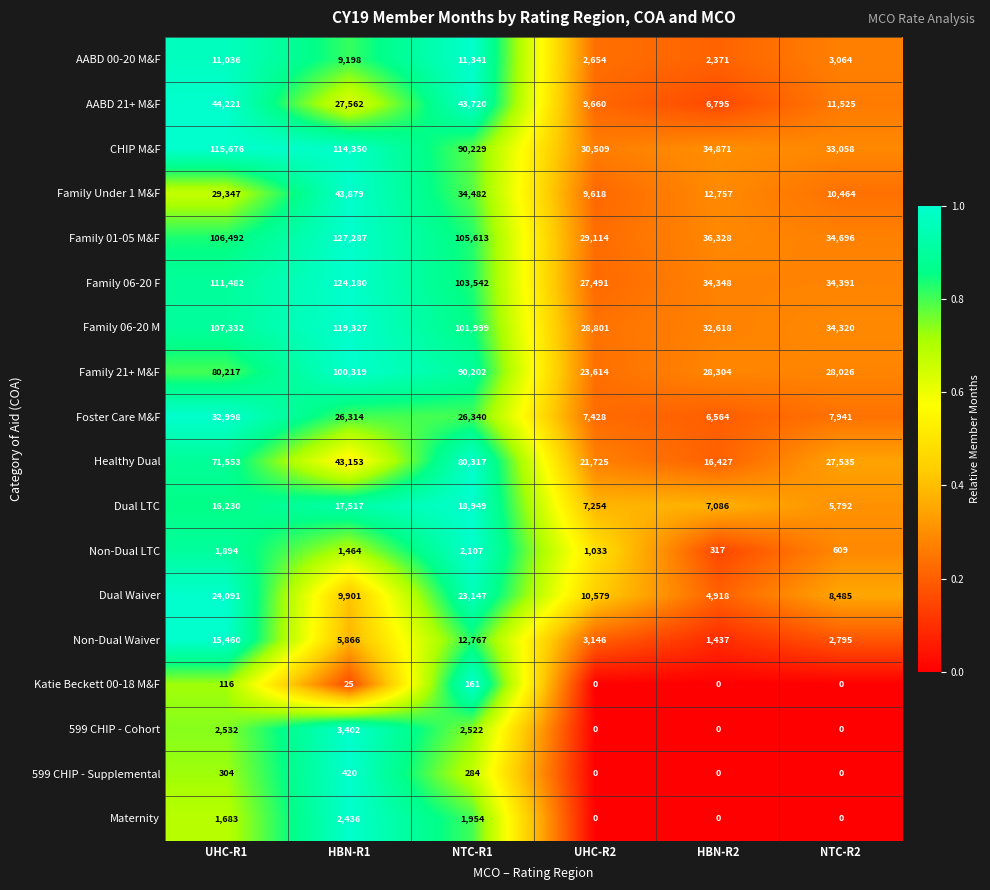

True or false: 599 CHIP - Cohort has a value of -1958 at UHC-R2.

False